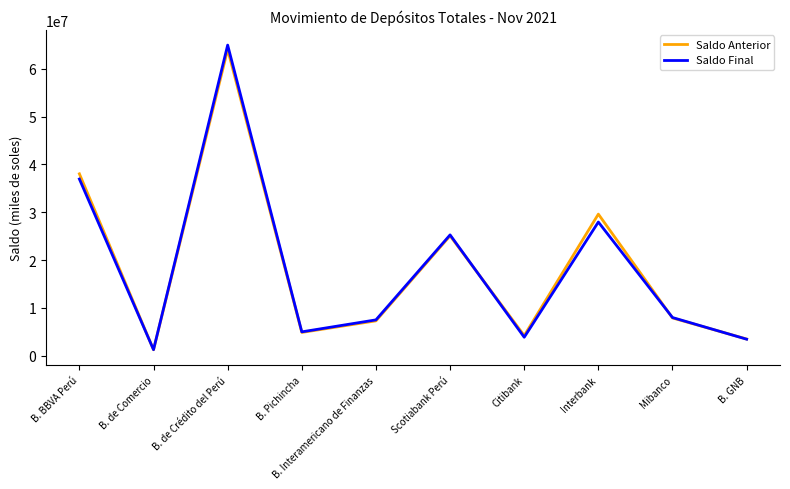

What is the spread (max minus min) of values at B. de Comercio?

16770.4